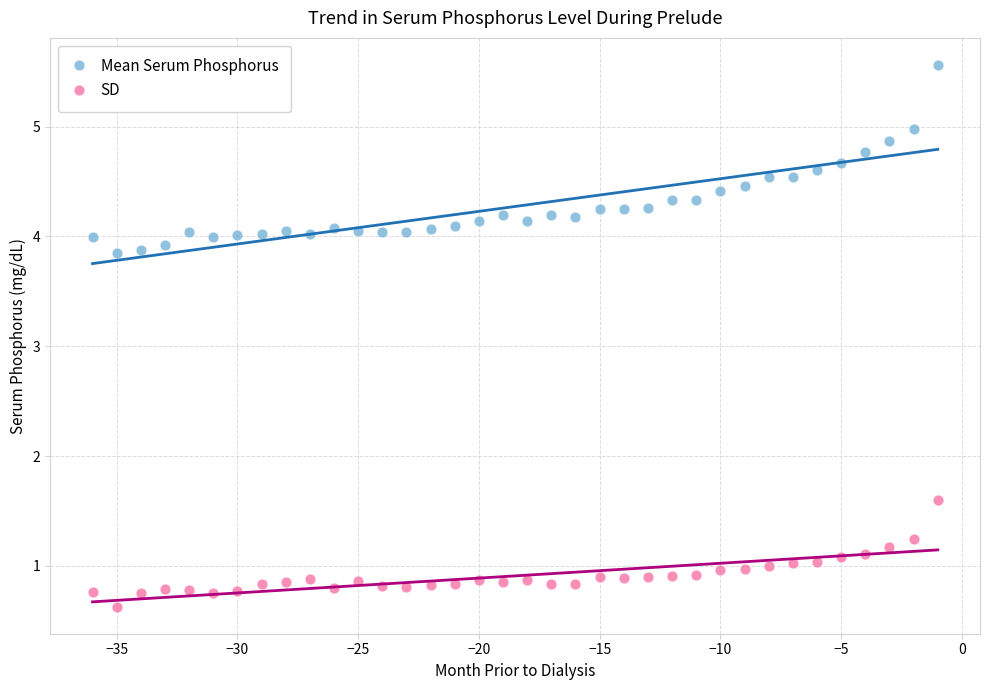

Across all data points, what is the range of Y values (max minus min)?

4.9